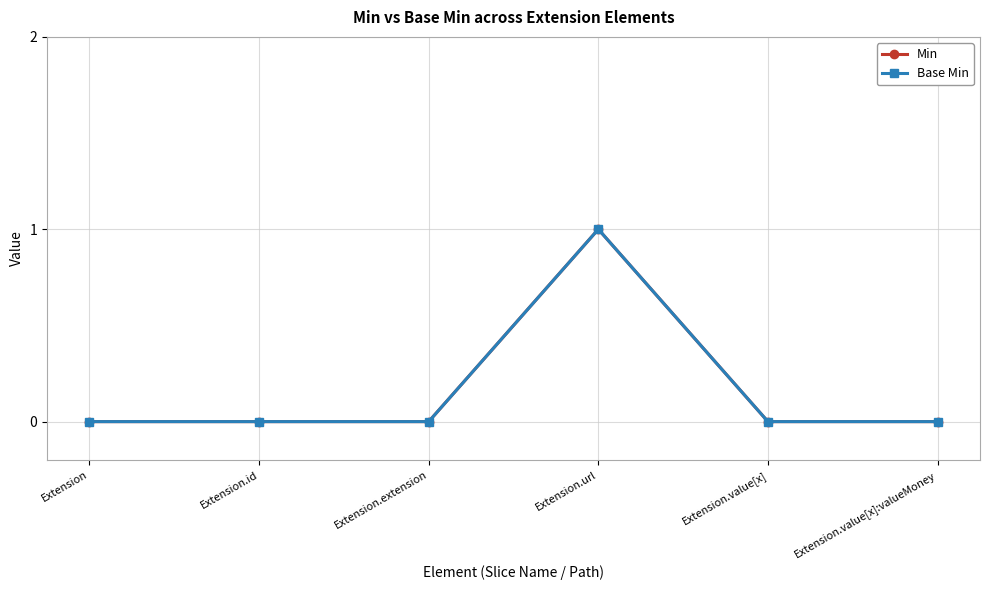

What are all the series names shown in the legend?

Min, Base Min